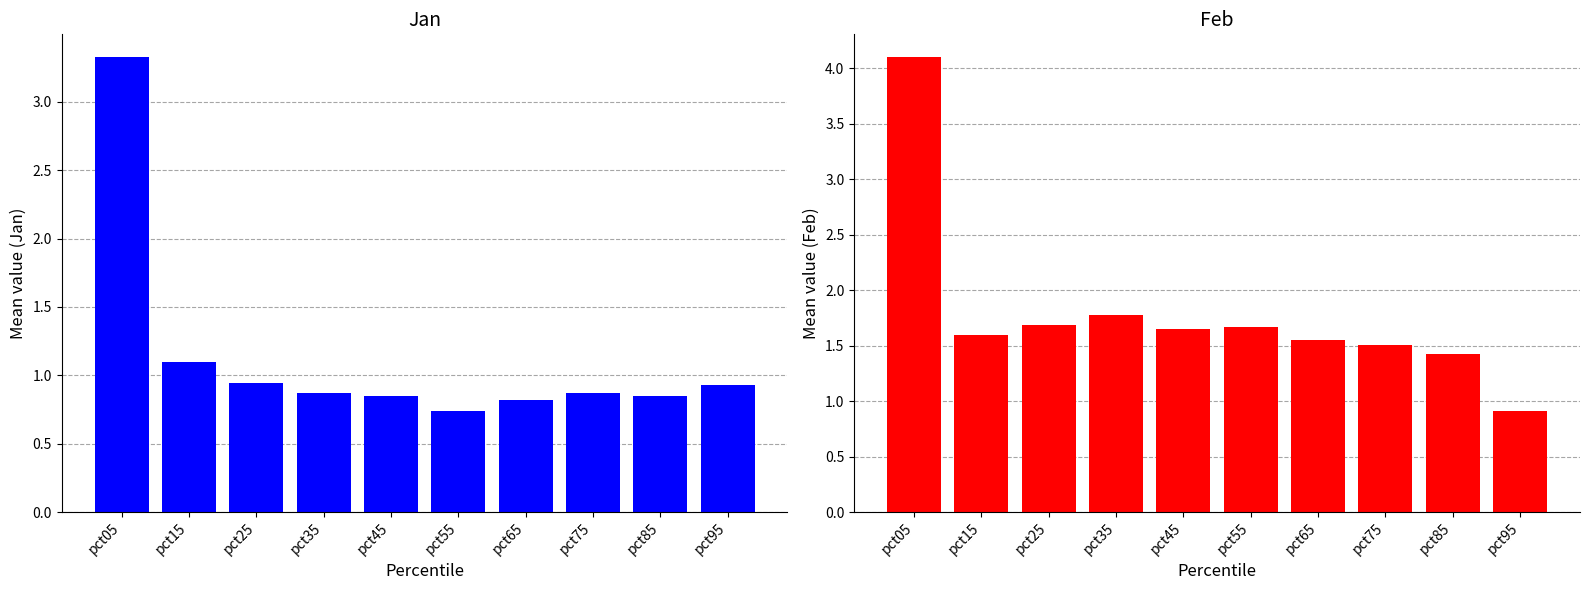

Reading left to right, transcribe all the data shown in this chart.

Jan: pct05=3.3	pct15=1.1	pct25=0.9	pct35=0.9	pct45=0.8	pct55=0.7	pct65=0.8	pct75=0.9	pct85=0.8	pct95=0.9
Feb: pct05=4.1	pct15=1.6	pct25=1.7	pct35=1.8	pct45=1.6	pct55=1.7	pct65=1.6	pct75=1.5	pct85=1.4	pct95=0.9